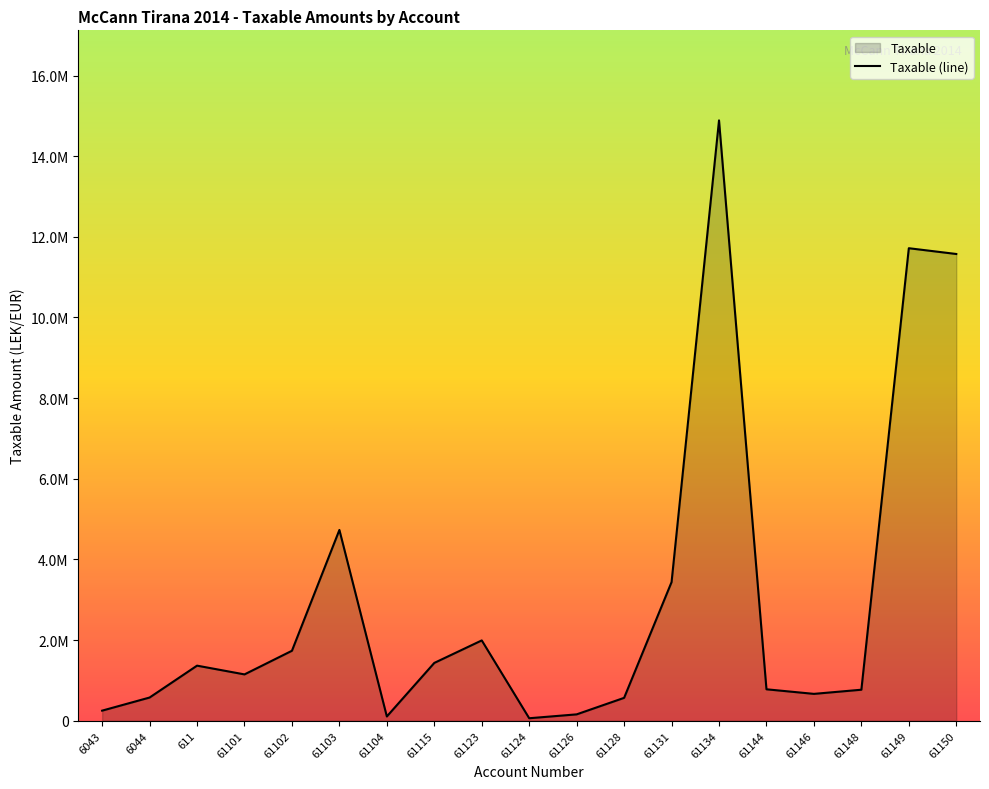

Is it true that the value at 61131 is 3437988.5?

True